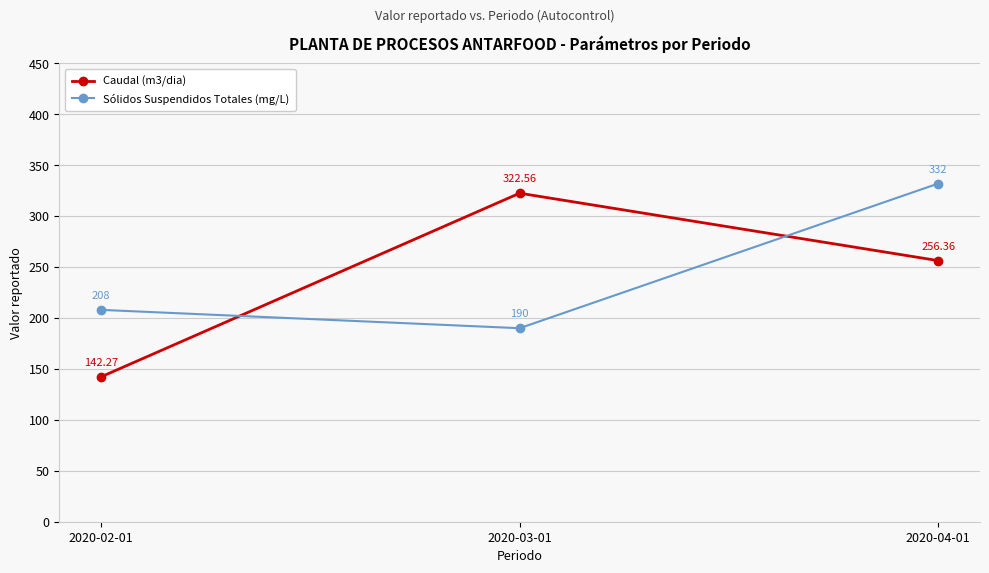

Which series has the largest range (max minus min)?

Caudal (m3/dia)